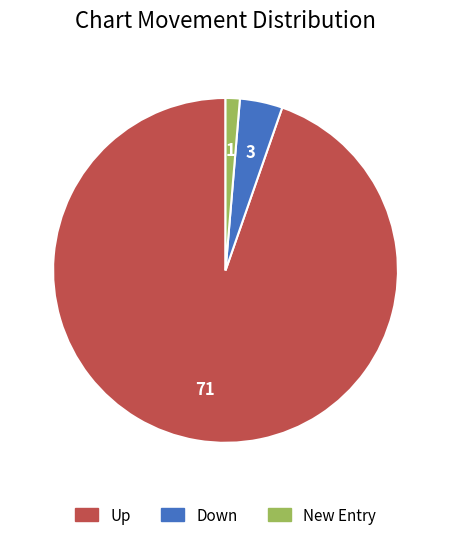

Is there any slice that represents more than half of the pie?

Yes